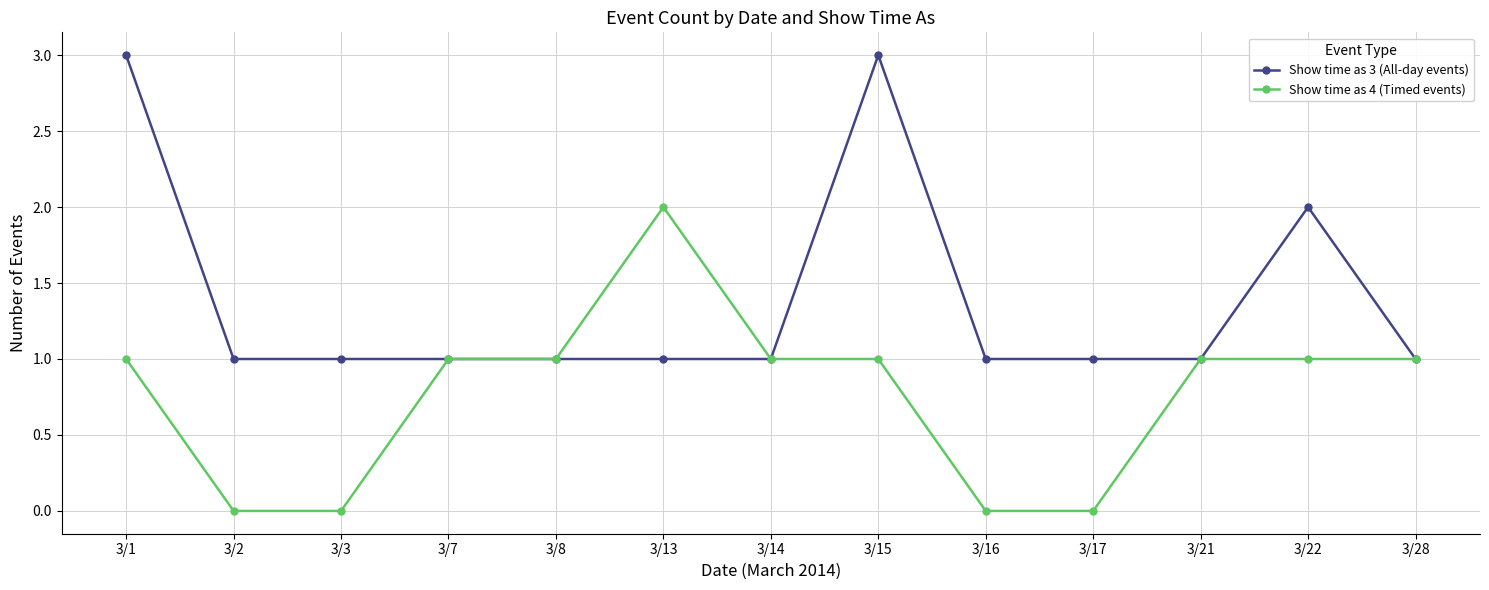

What is the maximum value shown in the chart?

3